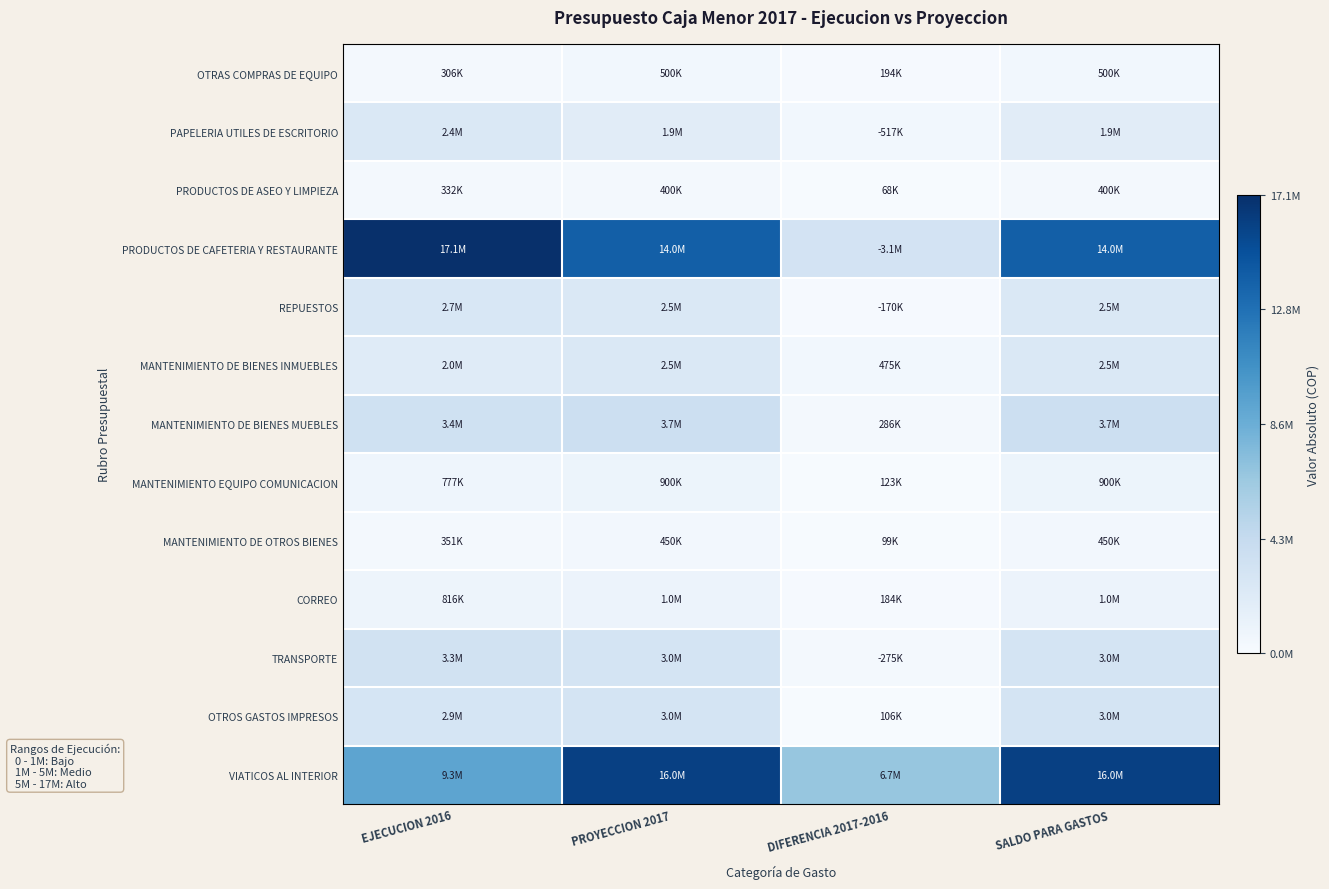

Rank the series by their maximum value, from highest to lowest.

PRODUCTOS DE CAFETERIA Y RESTAURANTE, VIATICOS AL INTERIOR, MANTENIMIENTO DE BIENES MUEBLES, TRANSPORTE, OTROS GASTOS IMPRESOS, REPUESTOS, MANTENIMIENTO DE BIENES INMUEBLES, PAPELERIA UTILES DE ESCRITORIO, CORREO, MANTENIMIENTO EQUIPO COMUNICACION, OTRAS COMPRAS DE EQUIPO, MANTENIMIENTO DE OTROS BIENES, PRODUCTOS DE ASEO Y LIMPIEZA